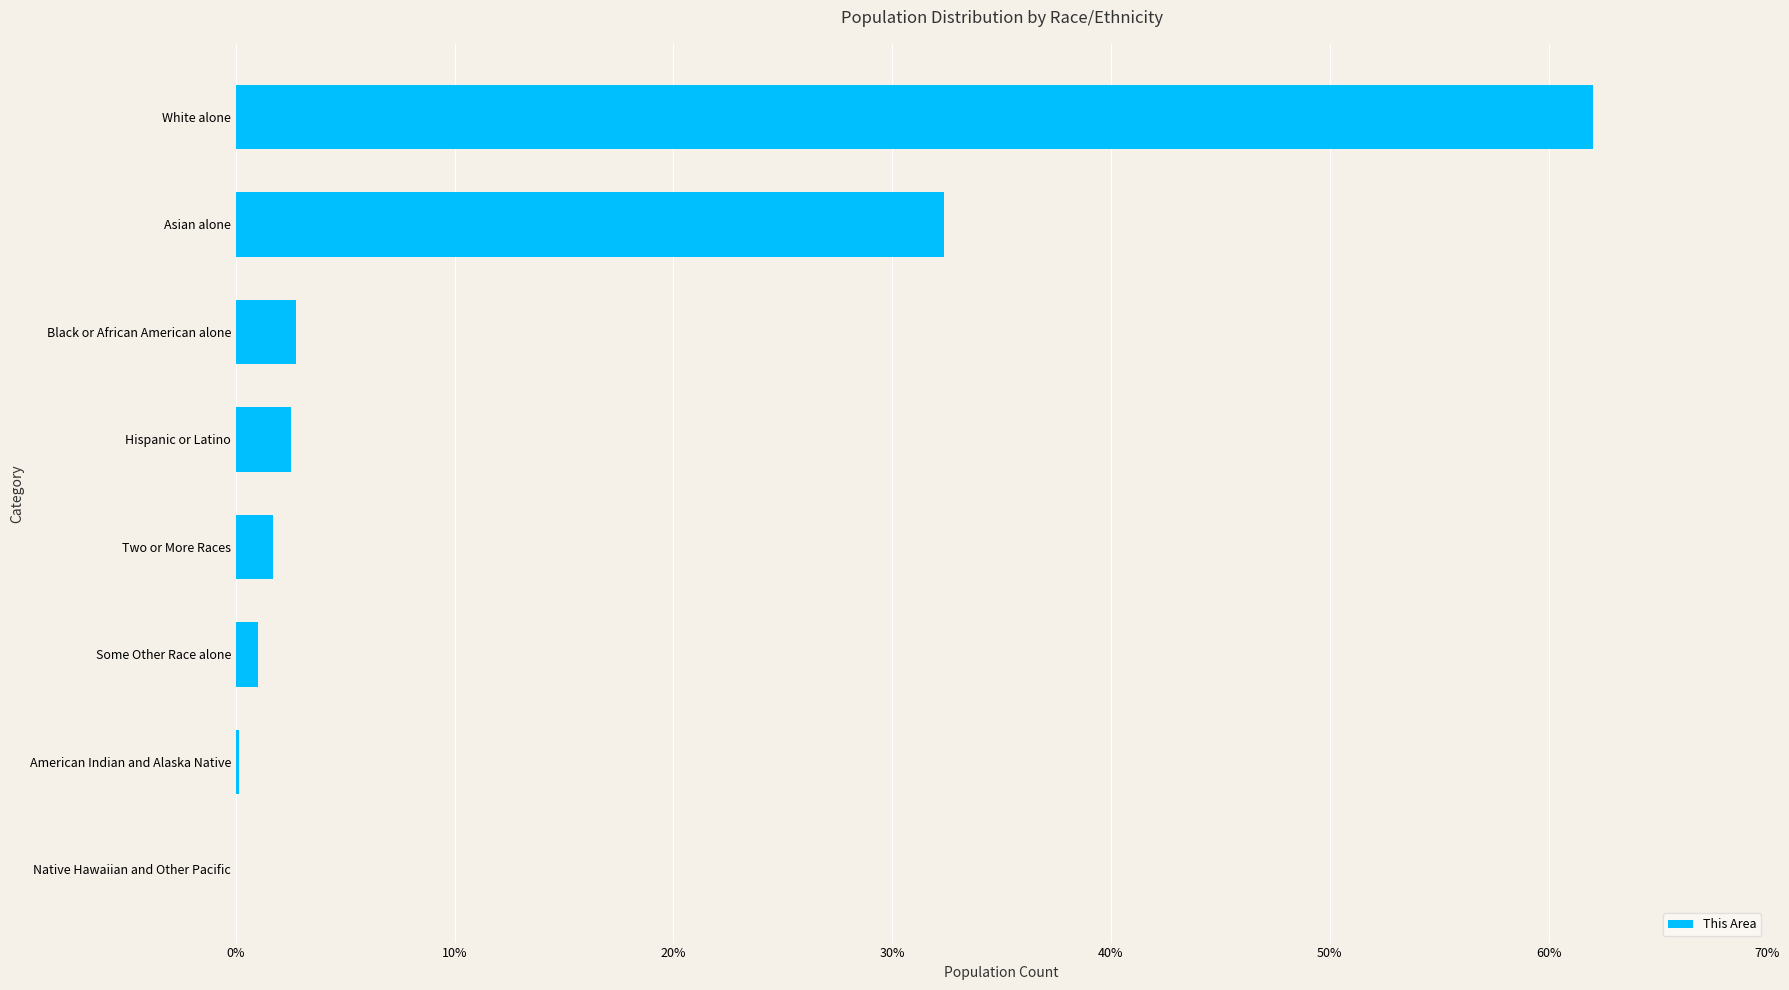

How many data points are above 2?

4